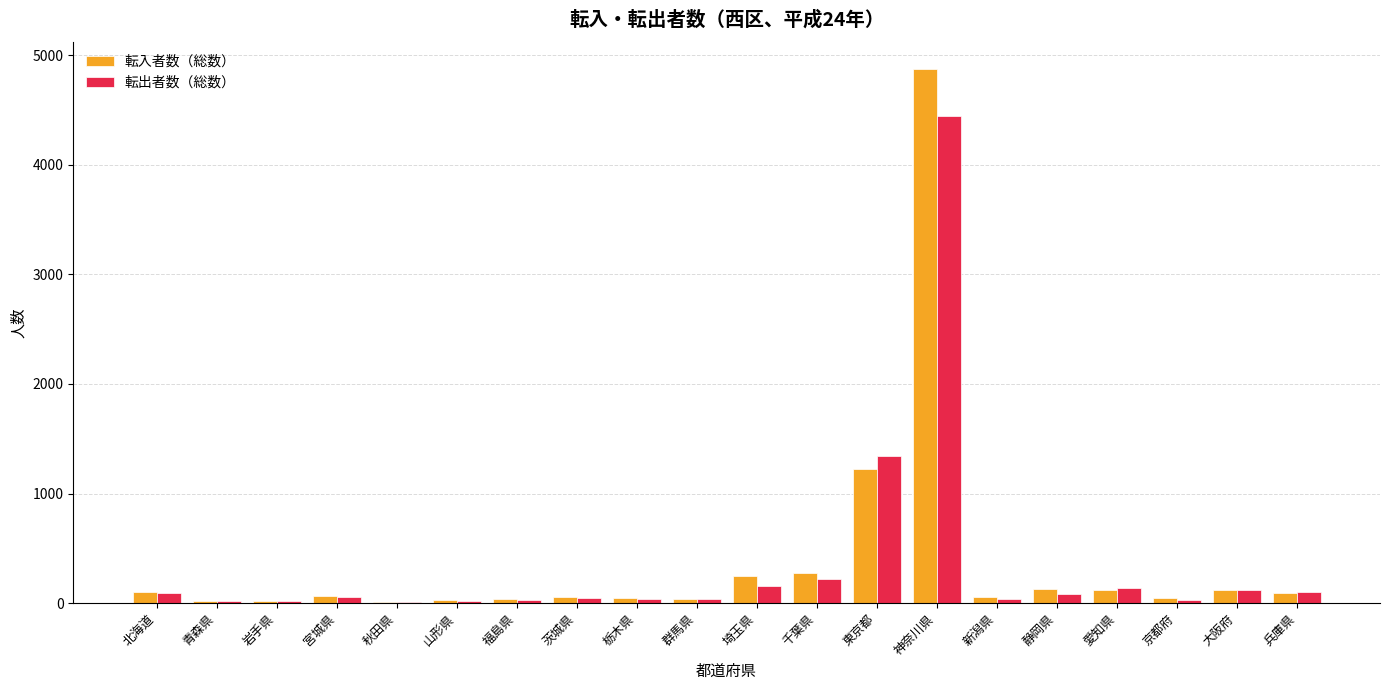

What is the spread (max minus min) of values at 岩手県?

5